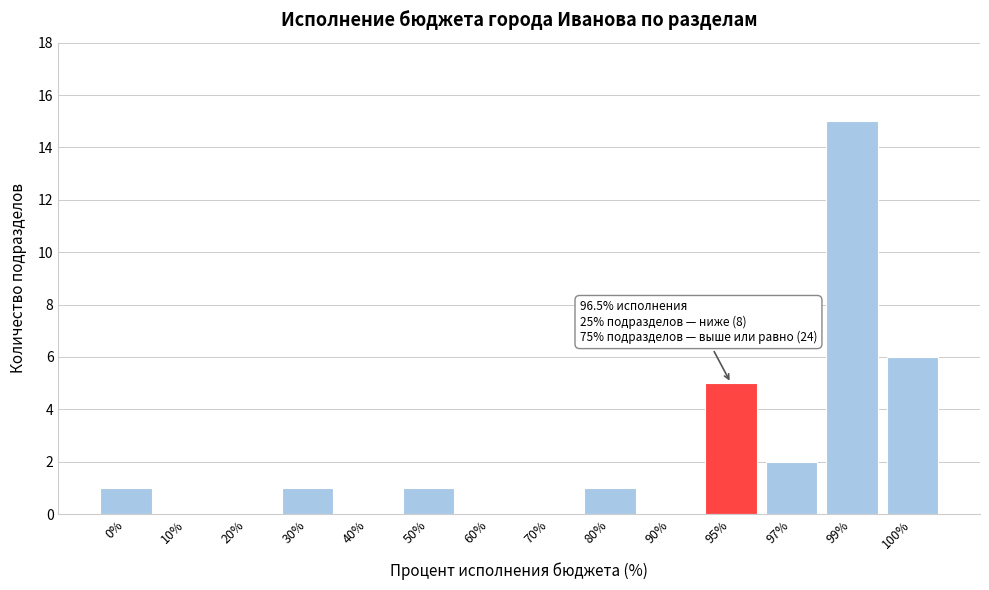

Reading right to left, list all the values displayed in this chart.

100%=6	99%=15	97%=2	95%=5	90%=0	80%=1	70%=0	60%=0	50%=1	40%=0	30%=1	20%=0	10%=0	0%=1